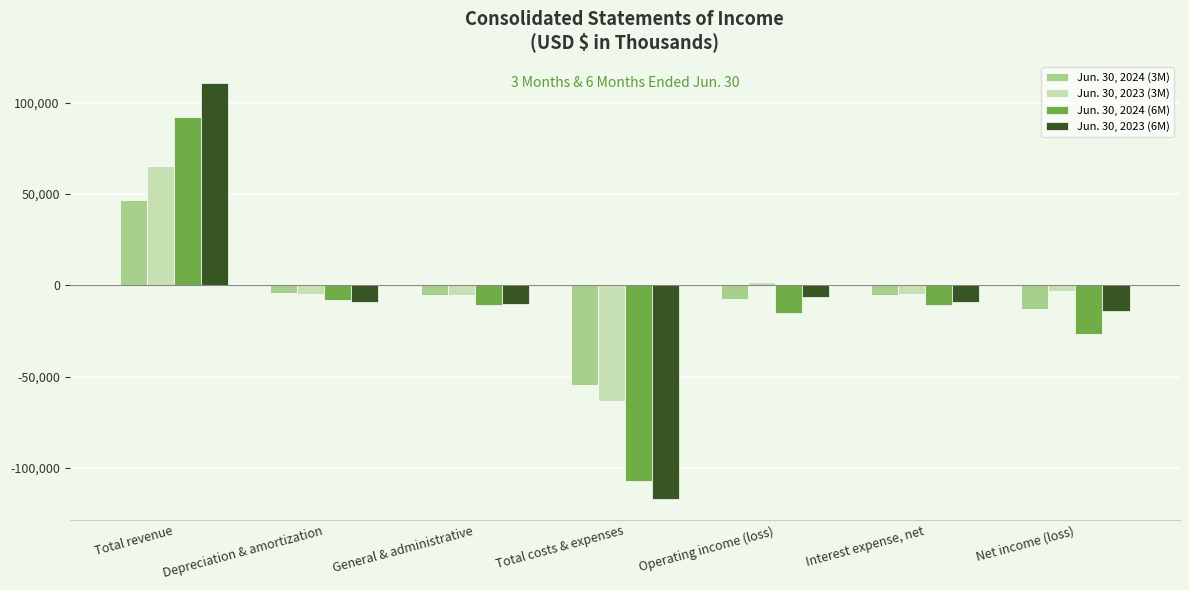

At which category is the sum across all series the highest?

Total revenue